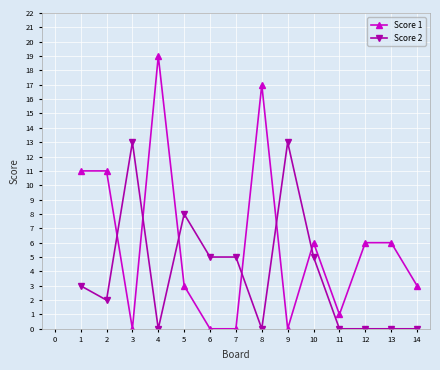

True or false: Score 2 has more than 2 interior local peaks.

True